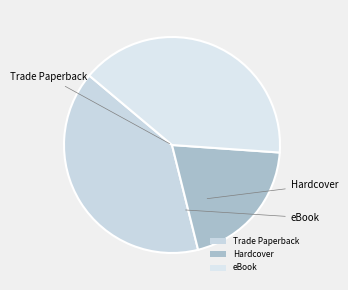

Is the sum of Hardcover and Trade Paperback greater than half?

Yes